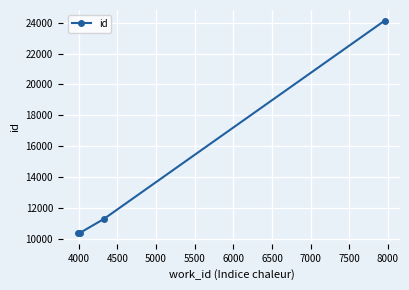

What is the sum of all values?

56227